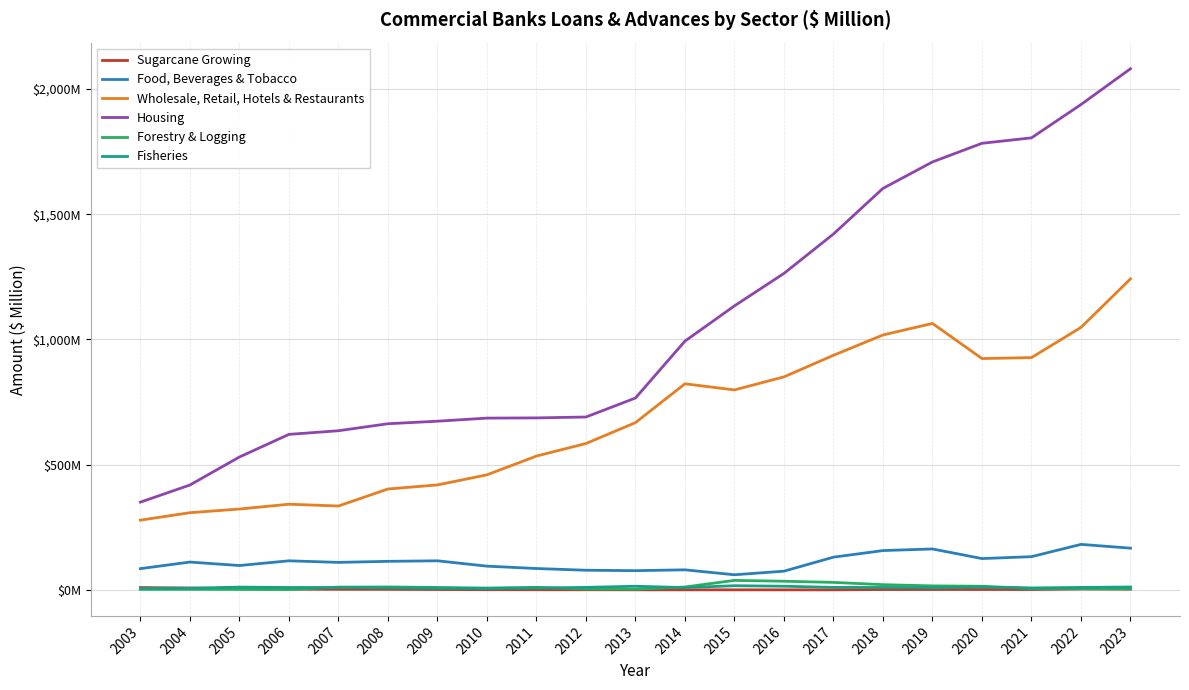

At which category does the chart reach its minimum across all series?

2017